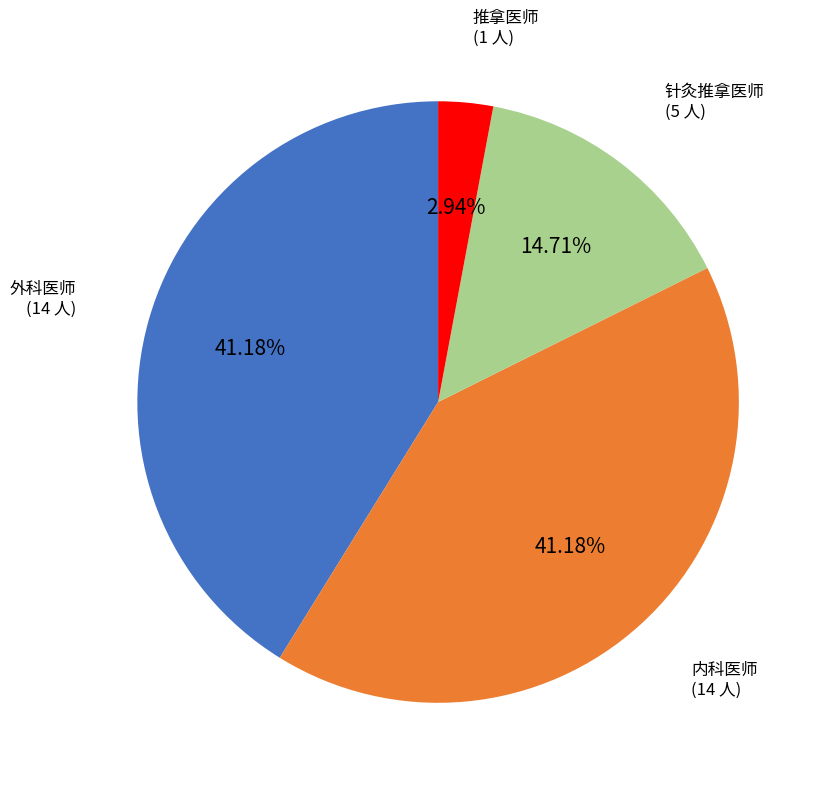

Is the sum of 外科医师 and 针灸推拿医师 greater than half?

Yes